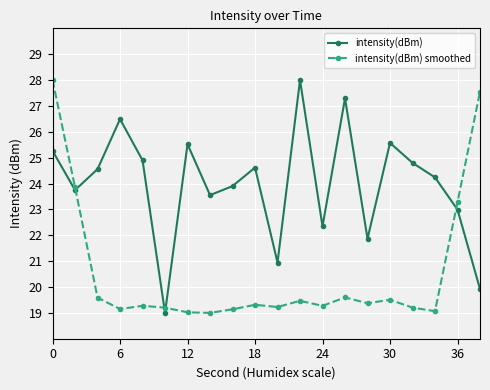

Rank the series by their average value, from lowest to highest.

intensity(dBm) smoothed, intensity(dBm)